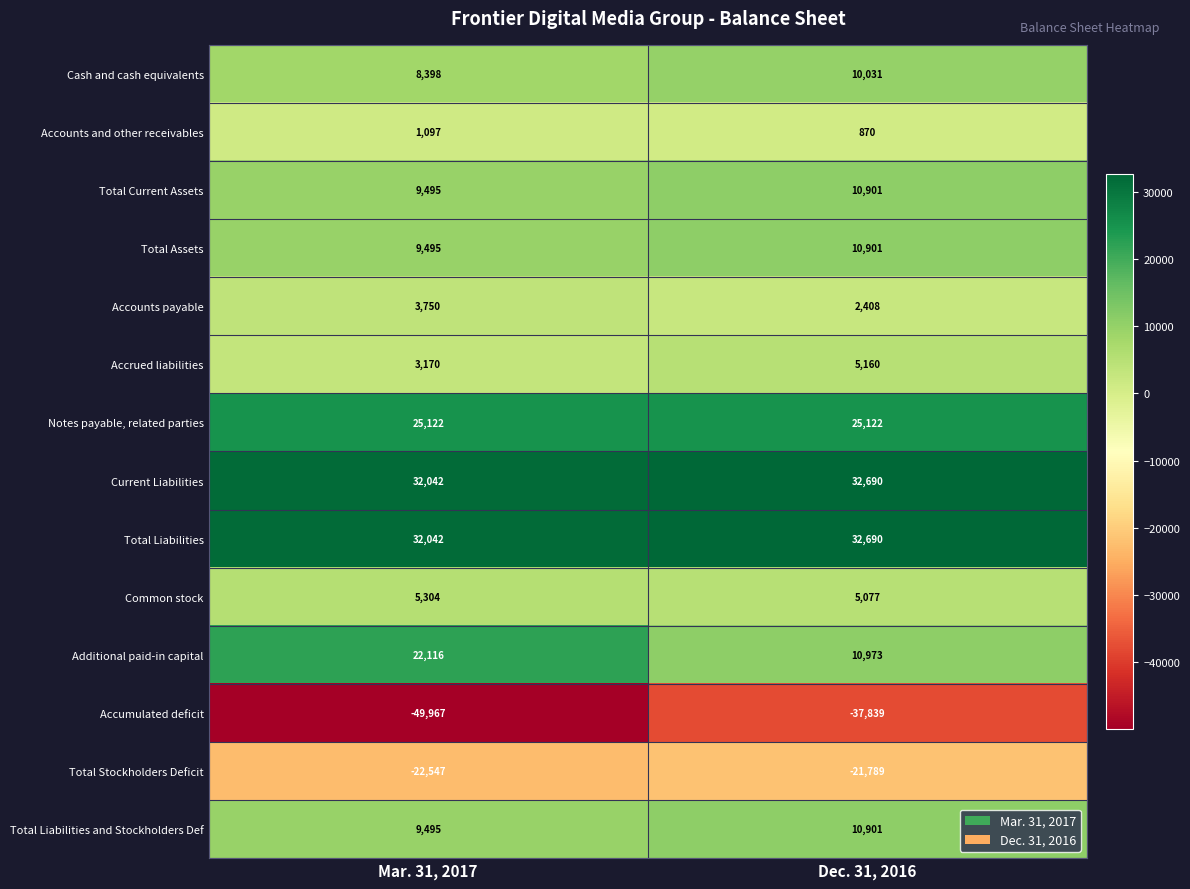

At which label does Accumulated deficit reach its minimum?

Mar. 31, 2017